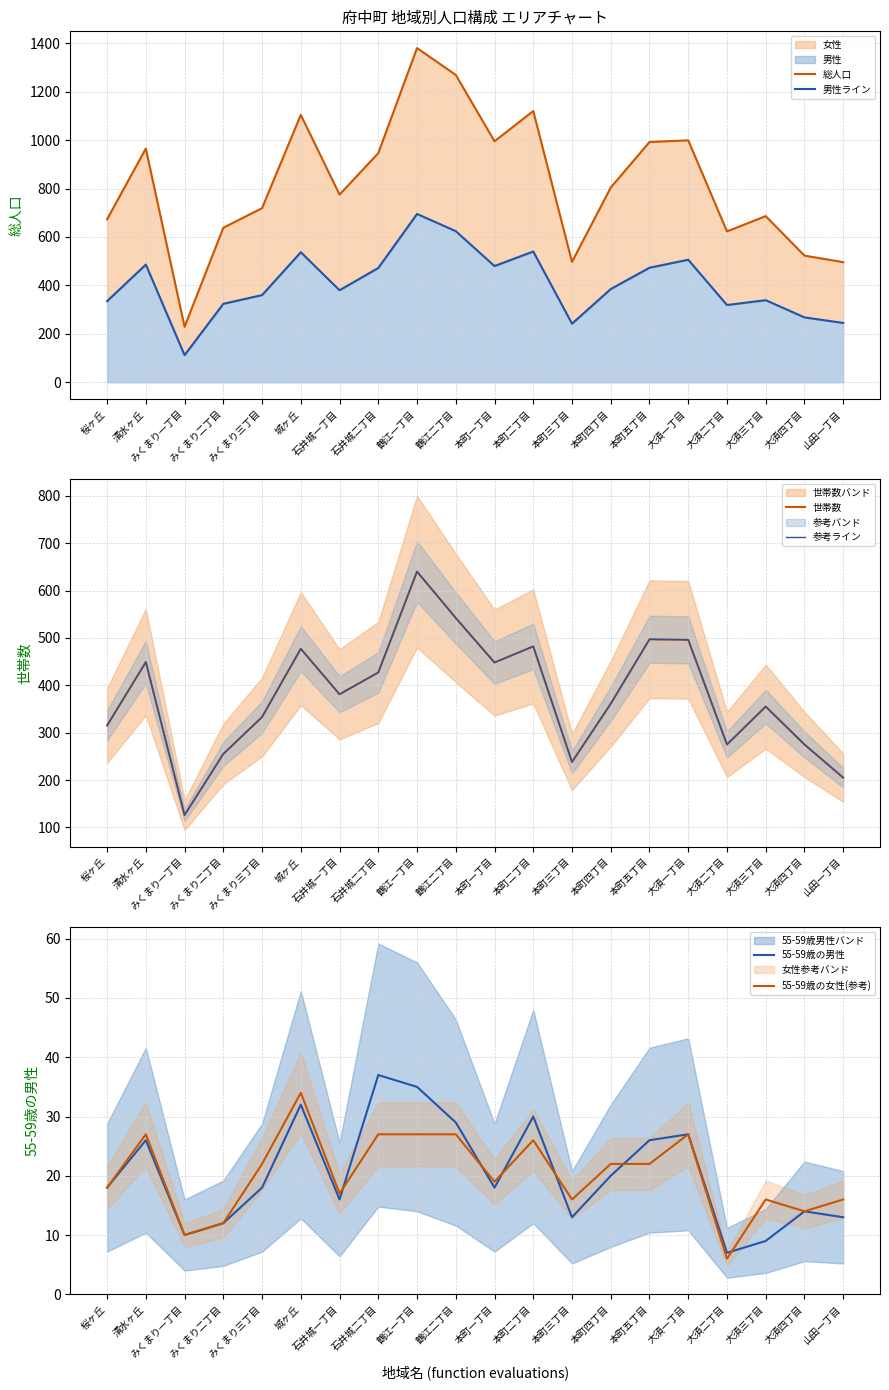

Reading left to right, list all the values displayed in this chart.

総人口: 桜ヶ丘=673.0	清水ヶ丘=965.0	みくまり一丁目=229.0	みくまり二丁目=638.0	みくまり三丁目=719.0	城ヶ丘=1104.0	石井城一丁目=775.0	石井城二丁目=946.0	鶴江一丁目=1380.0	鶴江二丁目=1269.0	本町一丁目=995.0	本町二丁目=1120.0	本町三丁目=497.0	本町四丁目=804.0	本町五丁目=992.0	大須一丁目=999.0	大須二丁目=623.0	大須三丁目=686.0	大須四丁目=523.0	山田一丁目=496.0
男性ライン: 桜ヶ丘=335.0	清水ヶ丘=486.0	みくまり一丁目=112.0	みくまり二丁目=324.0	みくまり三丁目=360.0	城ヶ丘=537.0	石井城一丁目=380.0	石井城二丁目=472.0	鶴江一丁目=695.0	鶴江二丁目=624.0	本町一丁目=480.0	本町二丁目=540.0	本町三丁目=242.0	本町四丁目=385.0	本町五丁目=473.0	大須一丁目=506.0	大須二丁目=319.0	大須三丁目=339.0	大須四丁目=268.0	山田一丁目=245.0
世帯数: 桜ヶ丘=315.0	清水ヶ丘=449.0	みくまり一丁目=126.0	みくまり二丁目=255.0	みくまり三丁目=333.0	城ヶ丘=477.0	石井城一丁目=381.0	石井城二丁目=427.0	鶴江一丁目=640.0	鶴江二丁目=542.0	本町一丁目=448.0	本町二丁目=482.0	本町三丁目=238.0	本町四丁目=361.0	本町五丁目=497.0	大須一丁目=496.0	大須二丁目=275.0	大須三丁目=355.0	大須四丁目=275.0	山田一丁目=205.0
参考ライン: 桜ヶ丘=315.0	清水ヶ丘=449.0	みくまり一丁目=126.0	みくまり二丁目=255.0	みくまり三丁目=333.0	城ヶ丘=477.0	石井城一丁目=381.0	石井城二丁目=427.0	鶴江一丁目=640.0	鶴江二丁目=542.0	本町一丁目=448.0	本町二丁目=482.0	本町三丁目=238.0	本町四丁目=361.0	本町五丁目=497.0	大須一丁目=496.0	大須二丁目=275.0	大須三丁目=355.0	大須四丁目=275.0	山田一丁目=205.0
55-59歳の男性: 桜ヶ丘=18.0	清水ヶ丘=26.0	みくまり一丁目=10.0	みくまり二丁目=12.0	みくまり三丁目=18.0	城ヶ丘=32.0	石井城一丁目=16.0	石井城二丁目=37.0	鶴江一丁目=35.0	鶴江二丁目=29.0	本町一丁目=18.0	本町二丁目=30.0	本町三丁目=13.0	本町四丁目=20.0	本町五丁目=26.0	大須一丁目=27.0	大須二丁目=7.0	大須三丁目=9.0	大須四丁目=14.0	山田一丁目=13.0
55-59歳の女性(参考): 桜ヶ丘=18.0	清水ヶ丘=27.0	みくまり一丁目=10.0	みくまり二丁目=12.0	みくまり三丁目=22.0	城ヶ丘=34.0	石井城一丁目=17.0	石井城二丁目=27.0	鶴江一丁目=27.0	鶴江二丁目=27.0	本町一丁目=19.0	本町二丁目=26.0	本町三丁目=16.0	本町四丁目=22.0	本町五丁目=22.0	大須一丁目=27.0	大須二丁目=6.0	大須三丁目=16.0	大須四丁目=14.0	山田一丁目=16.0